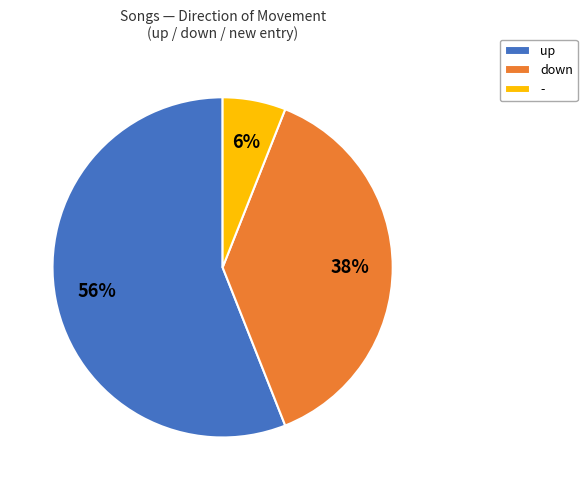

To the nearest percent, what is the difference between the largest and smallest slice percentages?

50%